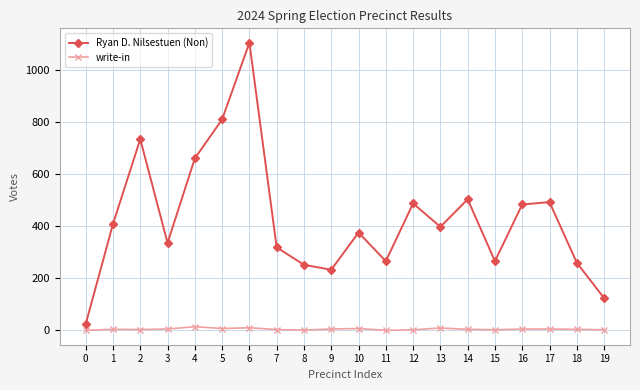

What is the difference between the maximum and minimum values in the Ryan D. Nilsestuen (Non) series?

1082